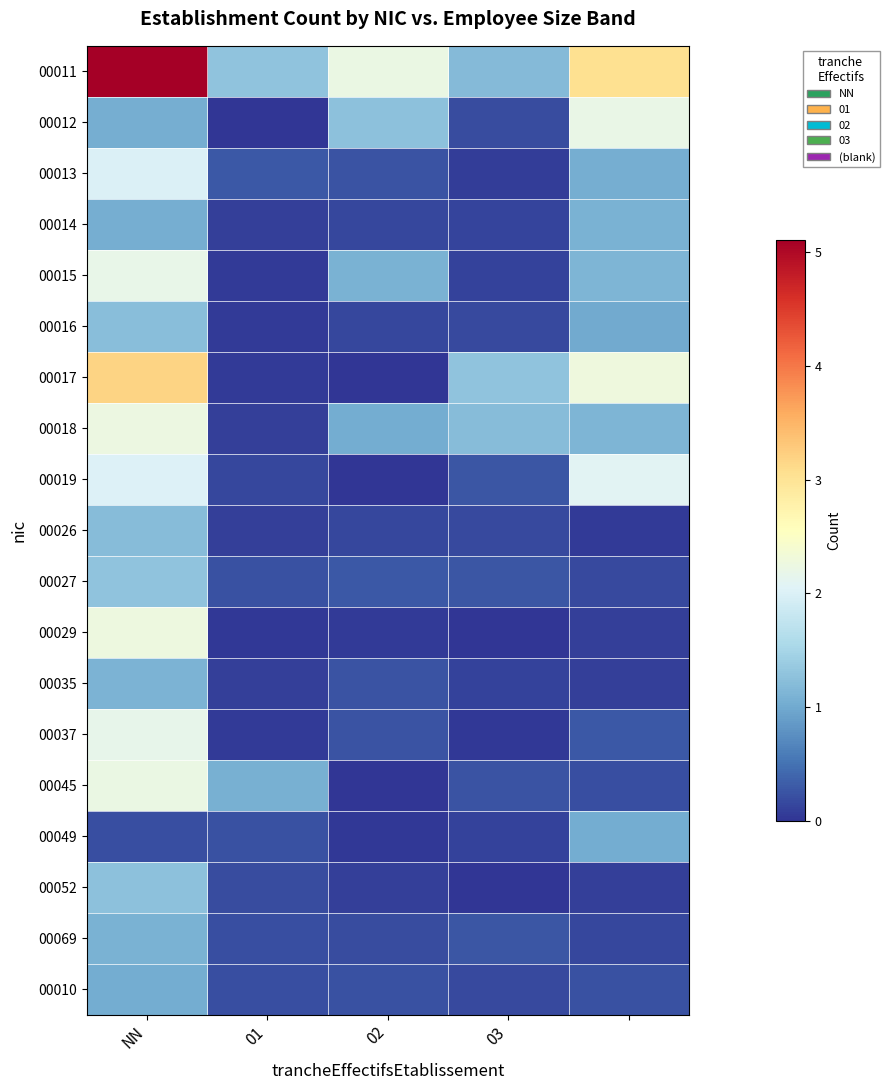

Reading left to right, what are all the values shown in this chart?

00011: 5.1	1.3	2.2	1.2	3.0
00012: 1.0	0.0	1.3	0.2	2.2
00013: 2.0	0.3	0.2	0.1	1.1
00014: 1.1	0.1	0.2	0.1	1.1
00015: 2.2	0.0	1.1	0.1	1.1
00016: 1.2	0.1	0.2	0.2	1.0
00017: 3.2	0.1	0.0	1.3	2.3
00018: 2.2	0.1	1.0	1.2	1.1
00019: 2.0	0.1	0.0	0.3	2.1
00026: 1.2	0.1	0.2	0.2	0.1
00027: 1.3	0.2	0.3	0.3	0.2
00029: 2.3	0.0	0.1	0.0	0.1
00035: 1.1	0.1	0.2	0.1	0.1
00037: 2.2	0.0	0.2	0.0	0.3
00045: 2.2	1.1	0.0	0.2	0.2
00049: 0.2	0.2	0.0	0.1	1.0
00052: 1.3	0.2	0.1	0.0	0.1
00069: 1.1	0.2	0.2	0.3	0.1
00010: 1.0	0.2	0.2	0.2	0.2